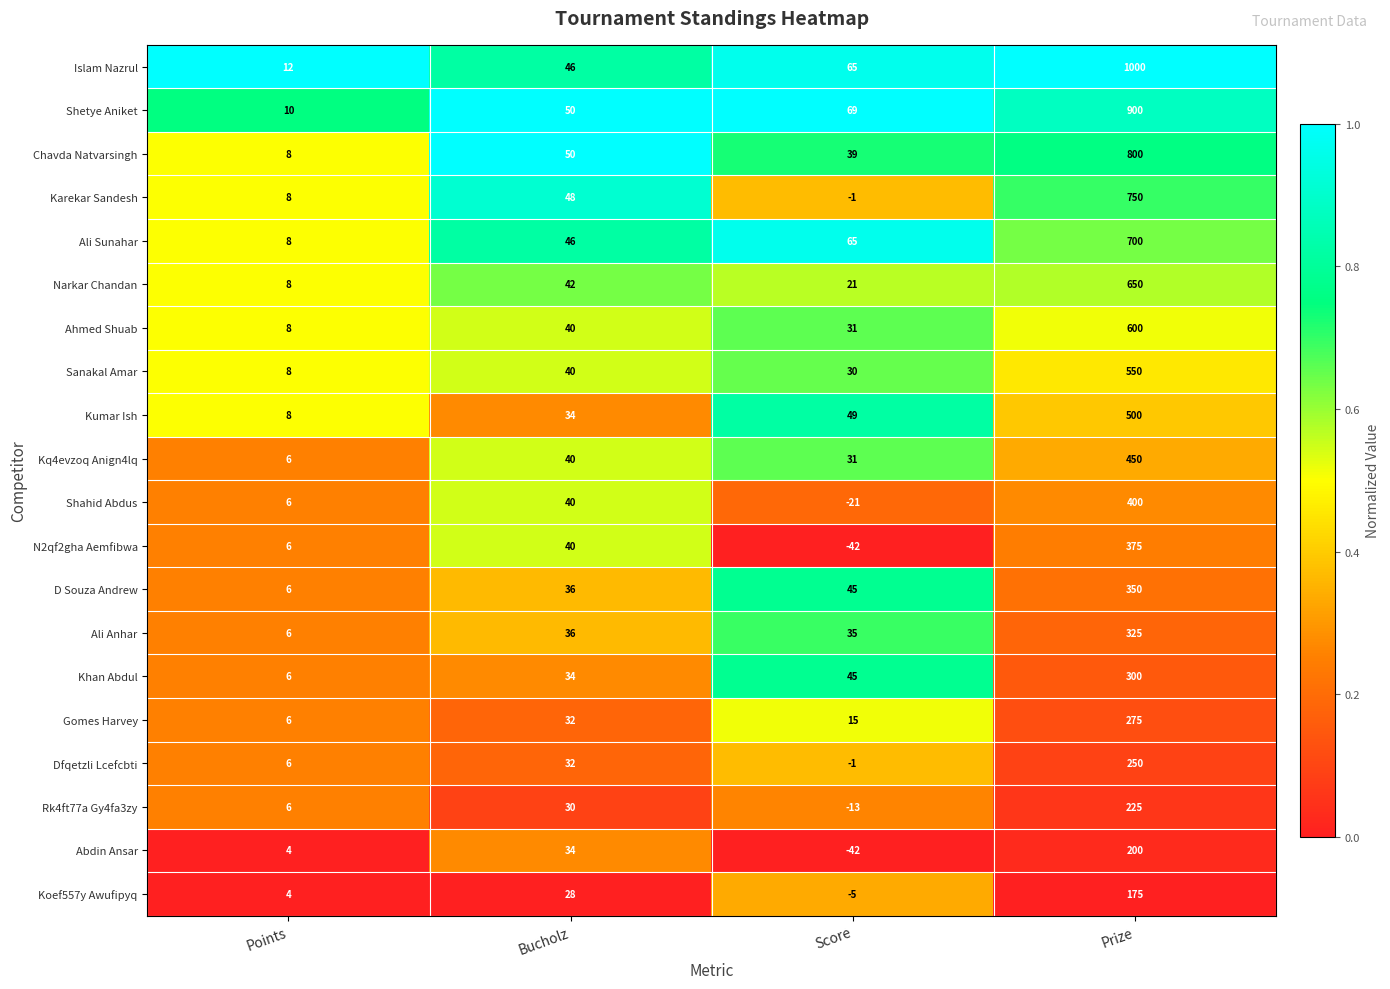

At which label is N2qf2gha Aemfibwa closest to 166?

Bucholz